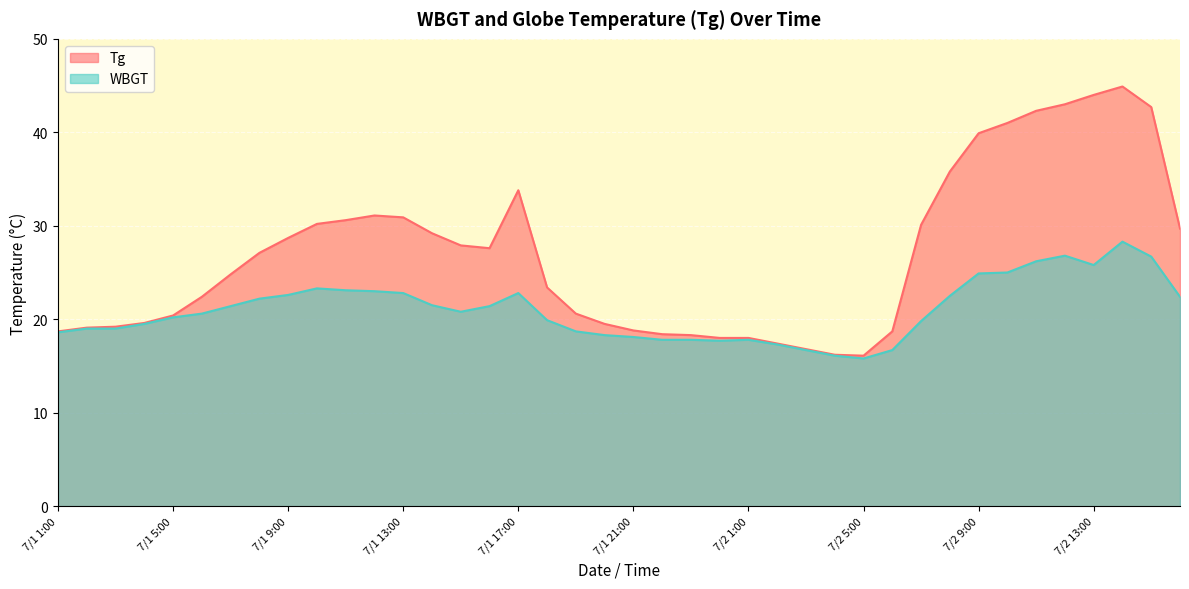

What is the sum of all Tg values?

1074.9